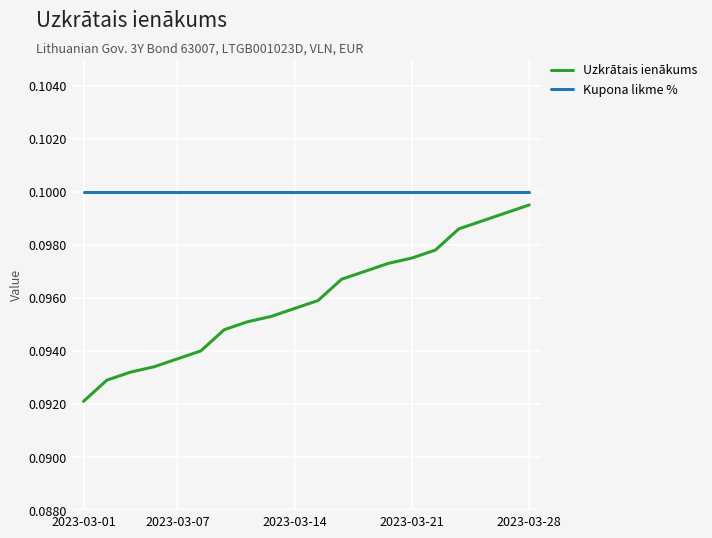

True or false: Uzkrātais ienākums and Kupona likme % cross at least once.

False